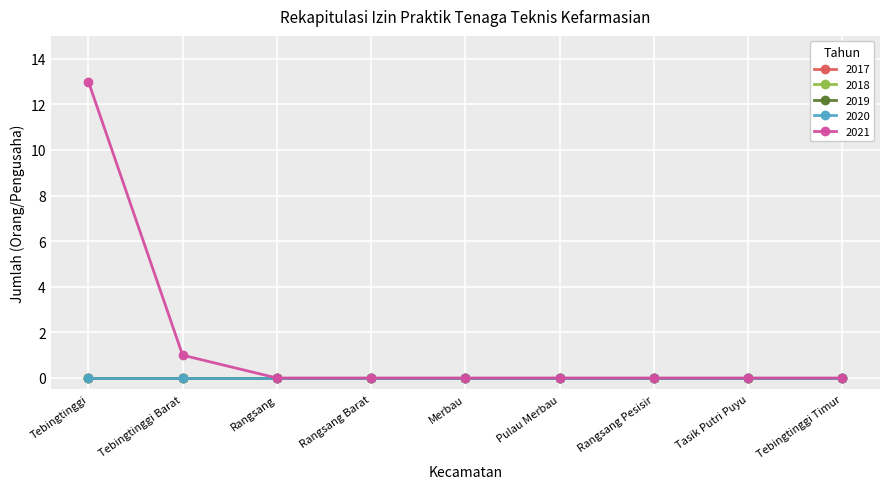

Does the chart have visible grid lines?

Yes